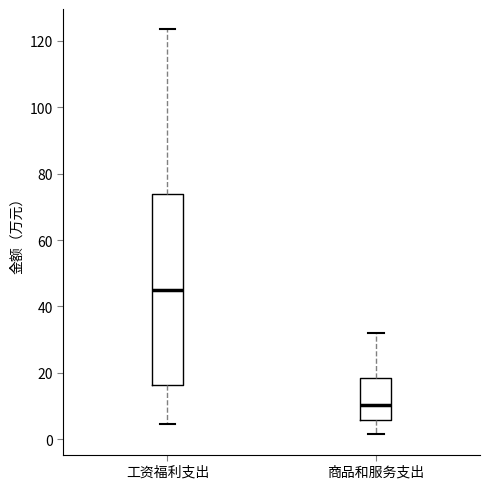

Where does the lower whisker of the box for 工资福利支出 end on the y-axis? The values are not printed on the chart, so give them approximately, as read against the axis.

4